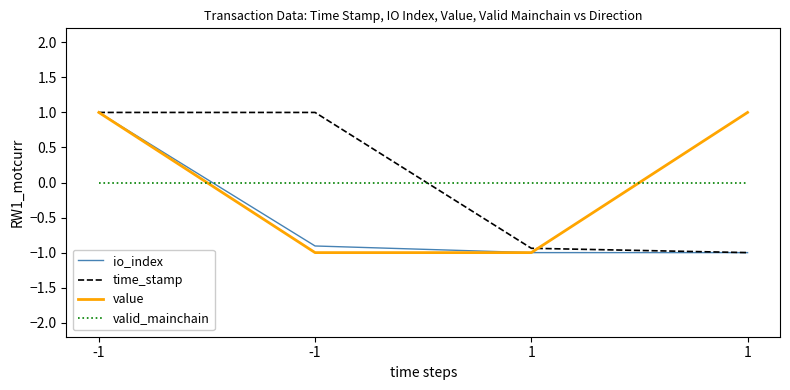

After their last crossing, which series has the higher values: valid_mainchain or value?

value